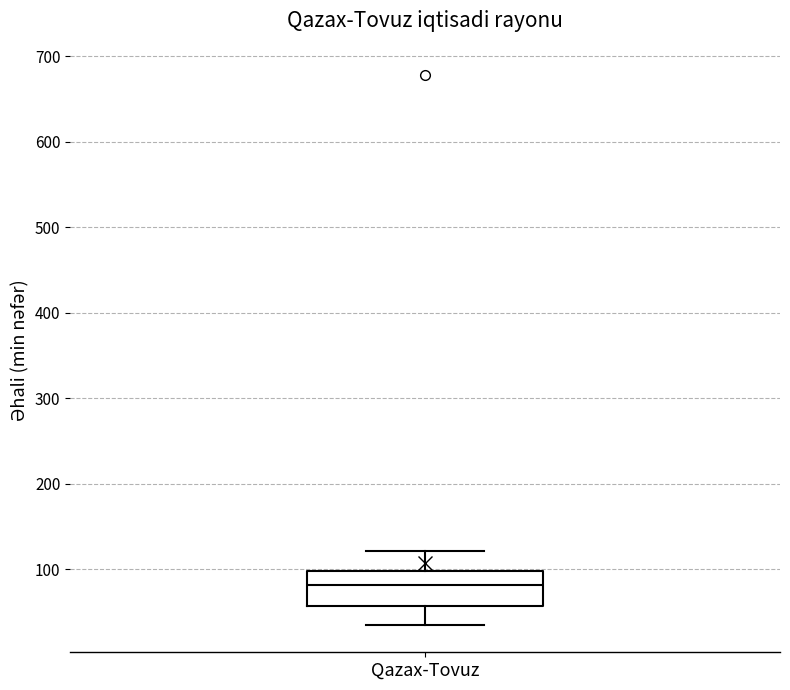

Where does the median line of the box for Qazax-Tovuz sit on the y-axis? The values are not printed on the chart, so give them approximately, as read against the axis.

80